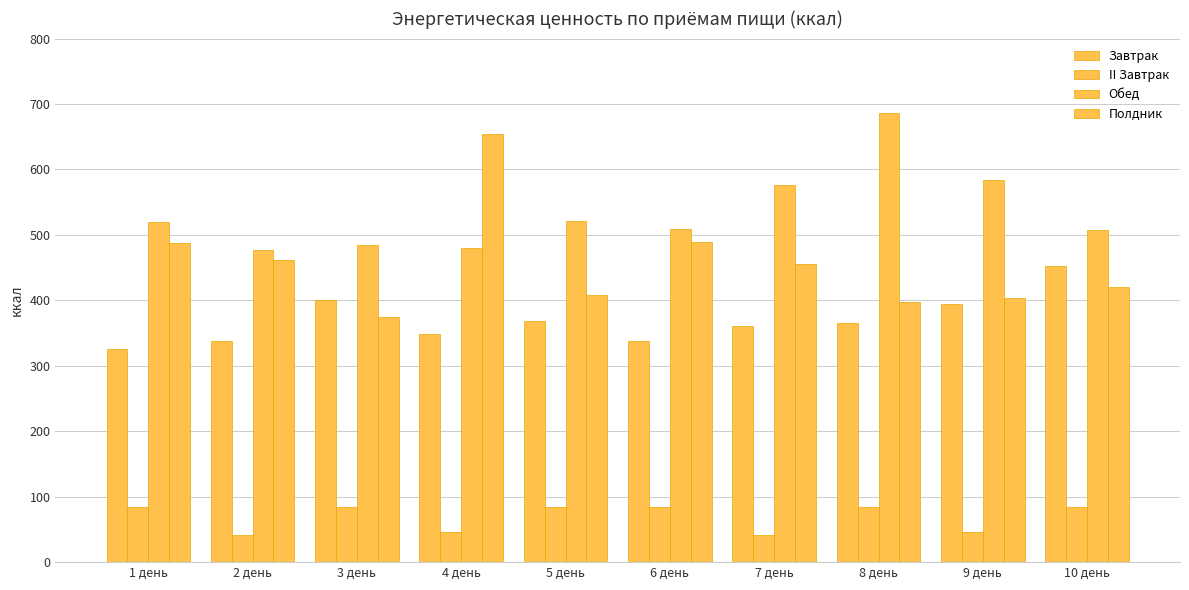

What is the approximate value of II Завтрак at 8 день?

85.0